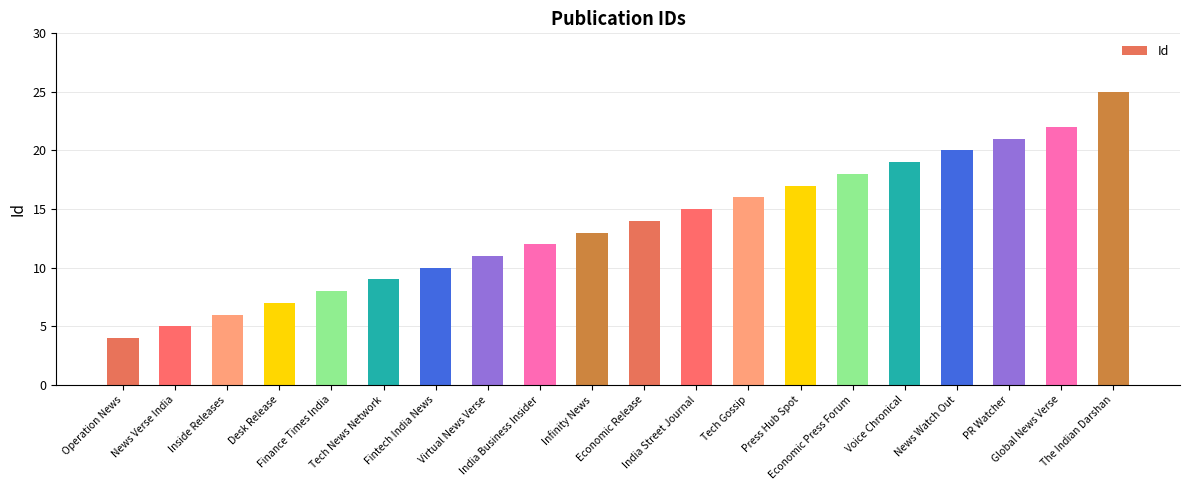

True or false: the data shows 39 at The Indian Darshan.

False